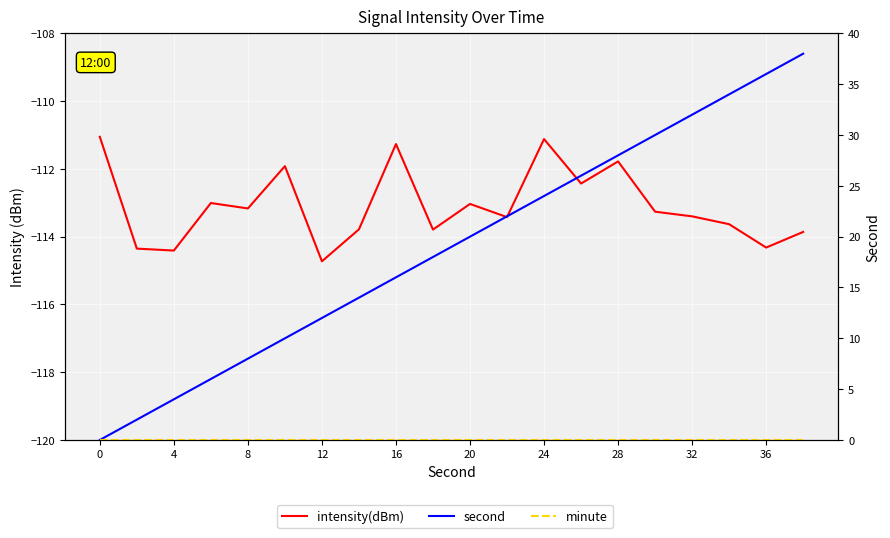

What is the value of the intensity(dBm) point at the 18th from the left?

-113.6